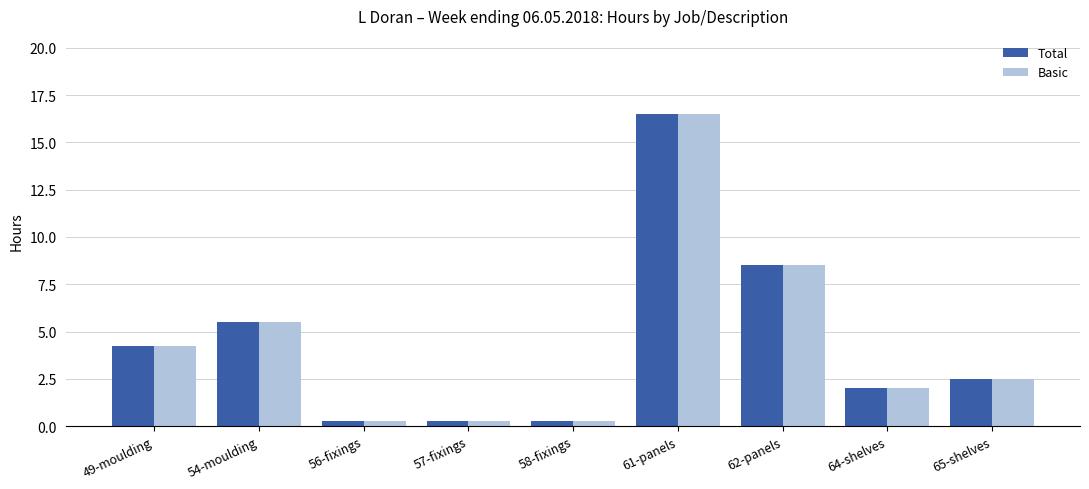

How many distinct data groups are displayed?

2